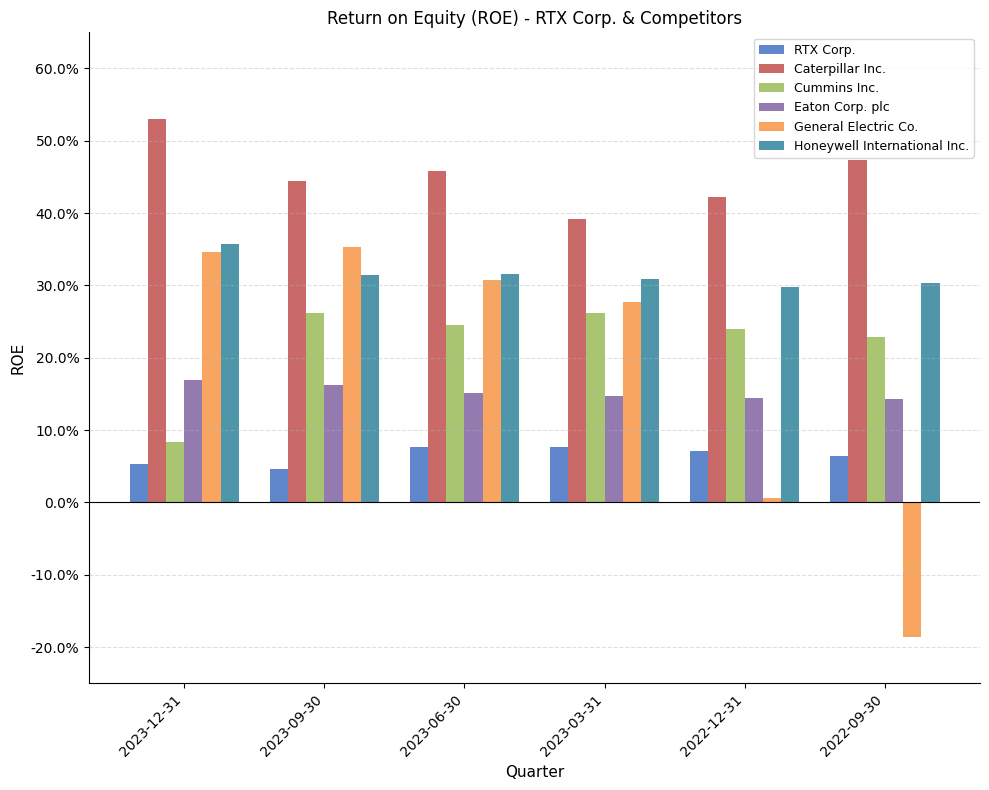

Are the bars horizontal?

No